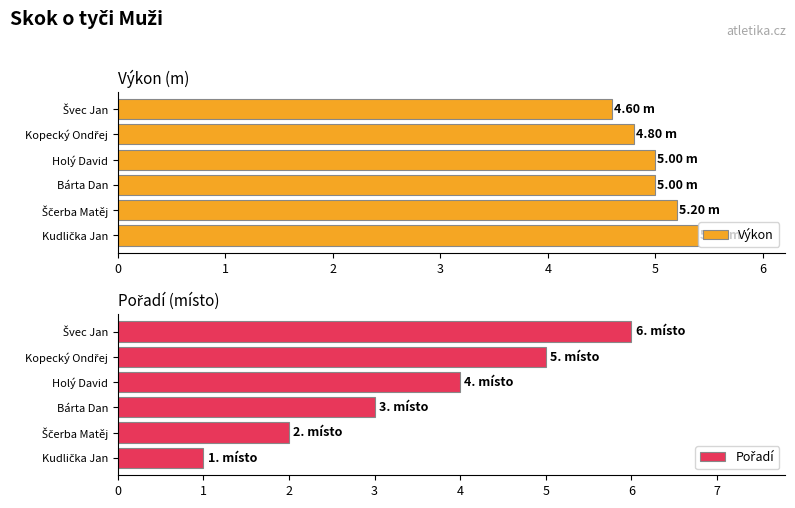

Reading right to left, what are all the values shown in this chart?

Výkon: 4.6	4.8	5.0	5.0	5.2	5.4
Pořadí: 6.0	5.0	4.0	3.0	2.0	1.0